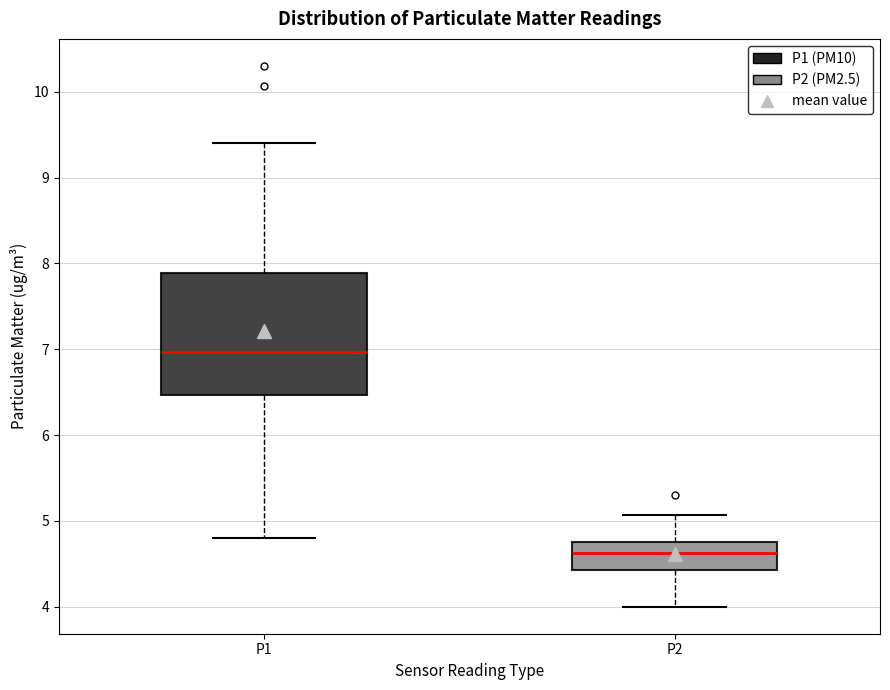

Reading left to right, read every box against the y-axis: the position of its median line, the range the box covers, and the ends of its whiskers. The values are not printed on the chart, so give them approximately, as read against the axis.

P1: median 7.0, box 6.5 to 7.9, whiskers 4.8 to 9.4
P2: median 4.6, box 4.4 to 4.8, whiskers 4.0 to 5.1